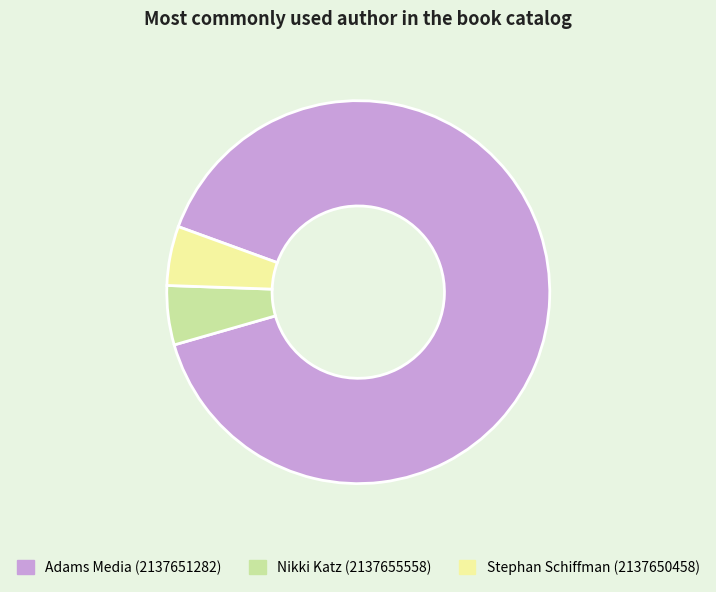

How many slices are in this pie chart?

3